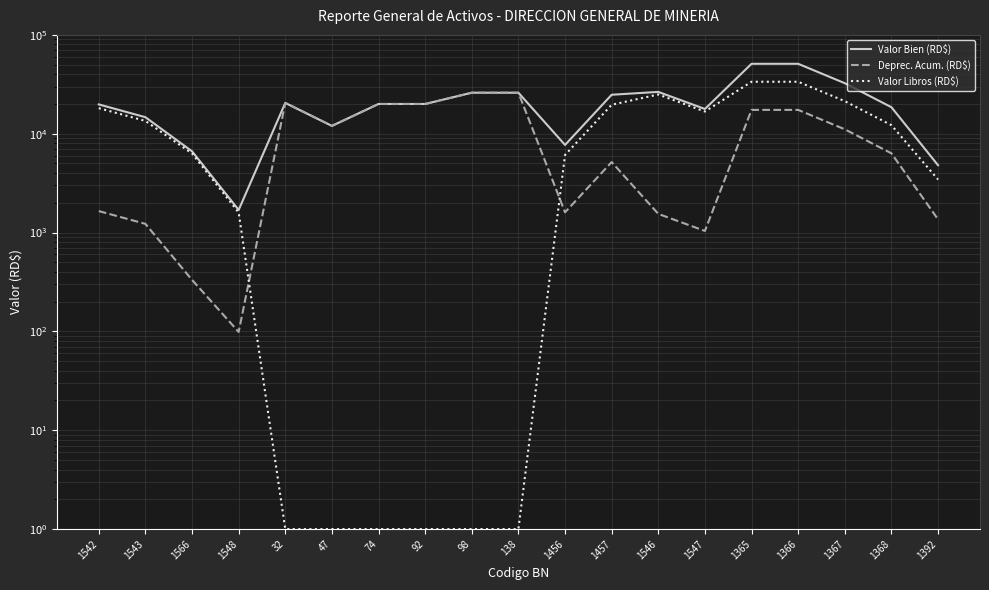

Reading left to right, list all the values displayed in this chart.

Valor Bien (RD$): 19800.0	14700.0	6641.0	1695.0	20500.0	12000.0	20000.0	20000.0	26000.0	26000.0	7700.0	24800.0	26500.0	17800.0	51000.0	51000.0	32450.0	18550.0	4800.0
Deprec. Acum. (RD$): 1649.9	1224.9	332.0	98.8	20500.0	12000.0	20000.0	20000.0	26000.0	26000.0	1604.0	5166.5	1545.8	1038.3	17424.7	17424.7	11086.7	6337.6	1359.7
Valor Libros (RD$): 18149.1	13474.1	6308.0	1595.2	1.0	1.0	1.0	1.0	1.0	1.0	6095.0	19632.5	24953.2	16760.7	33574.3	33574.3	21362.3	12211.4	3439.3